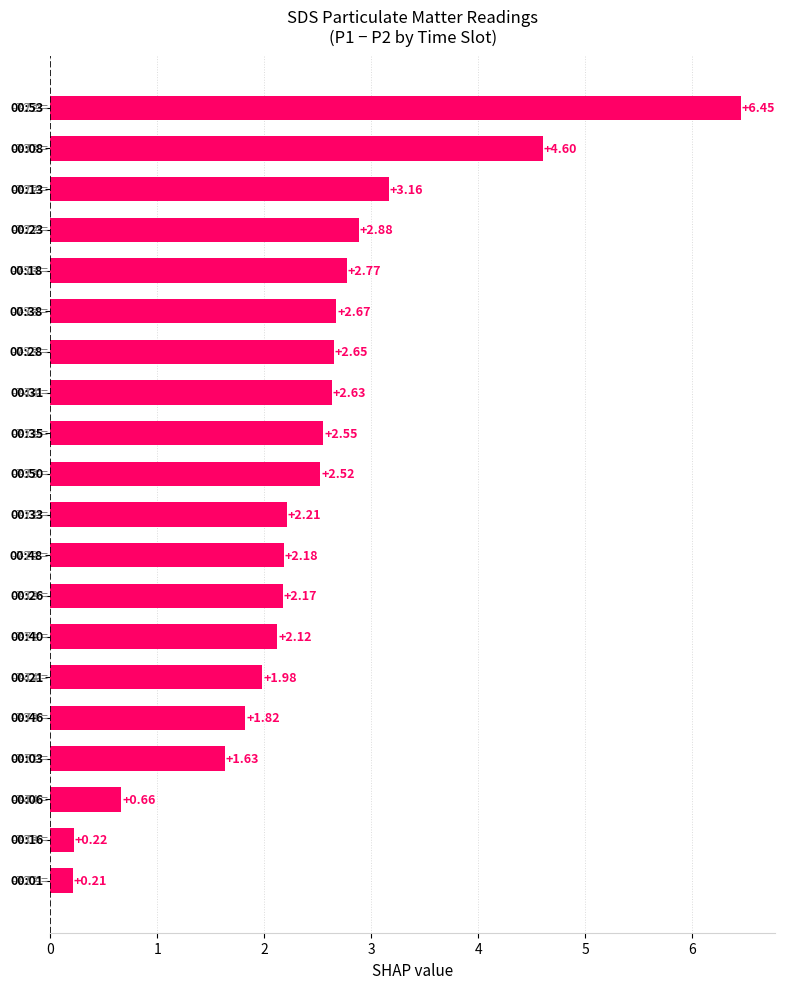

What is the sum of all values?

48.1